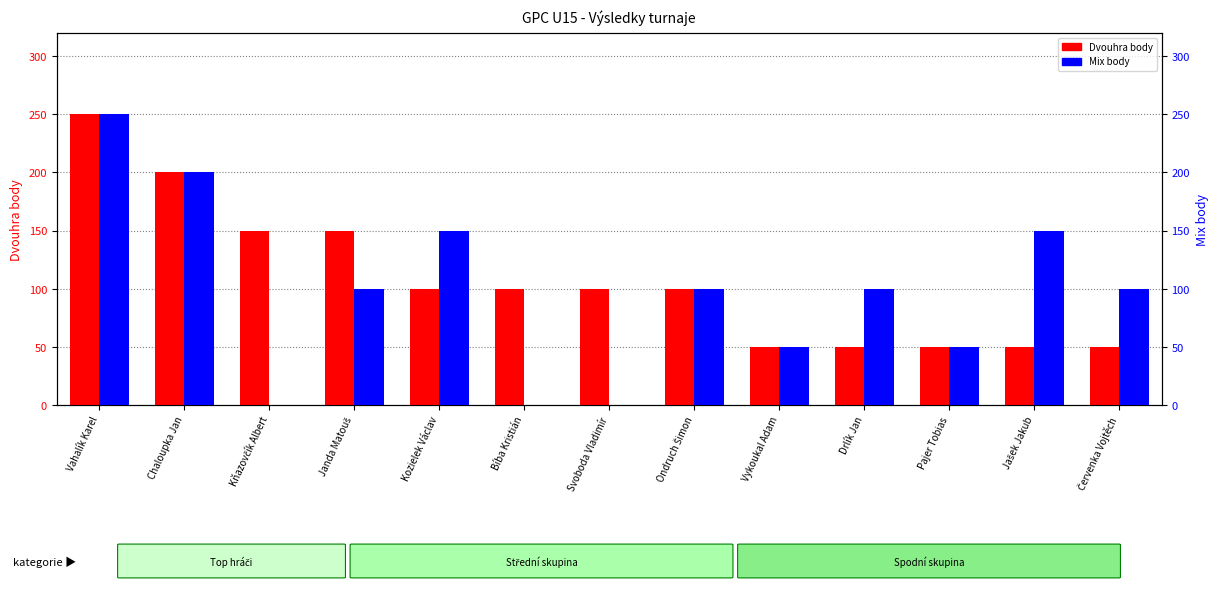

Where does the Mix body series first go above 100?

Vahalík Karel